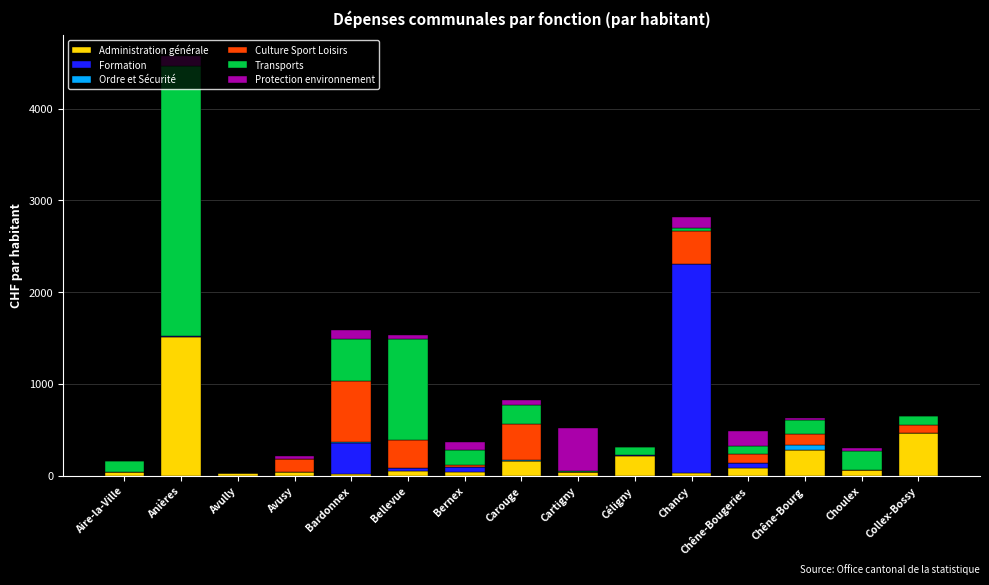

How many data points does each series have?

15